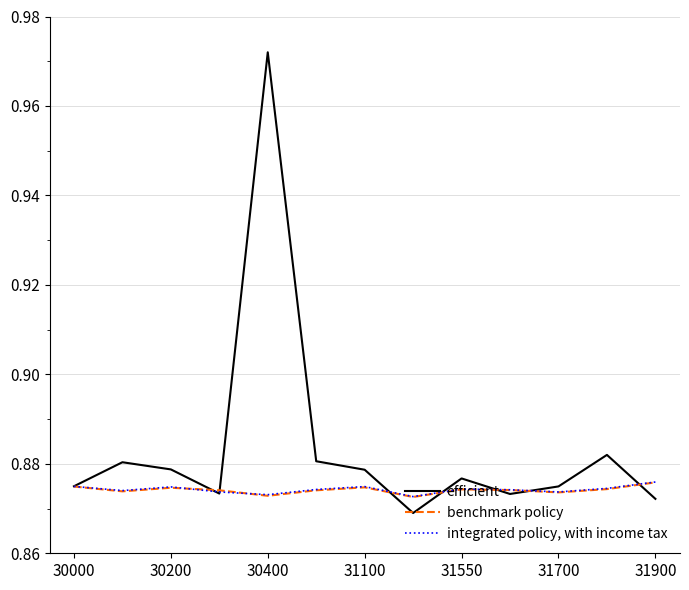

List the series in order of their peak value, lowest first.

benchmark policy, integrated policy, with income tax, efficient